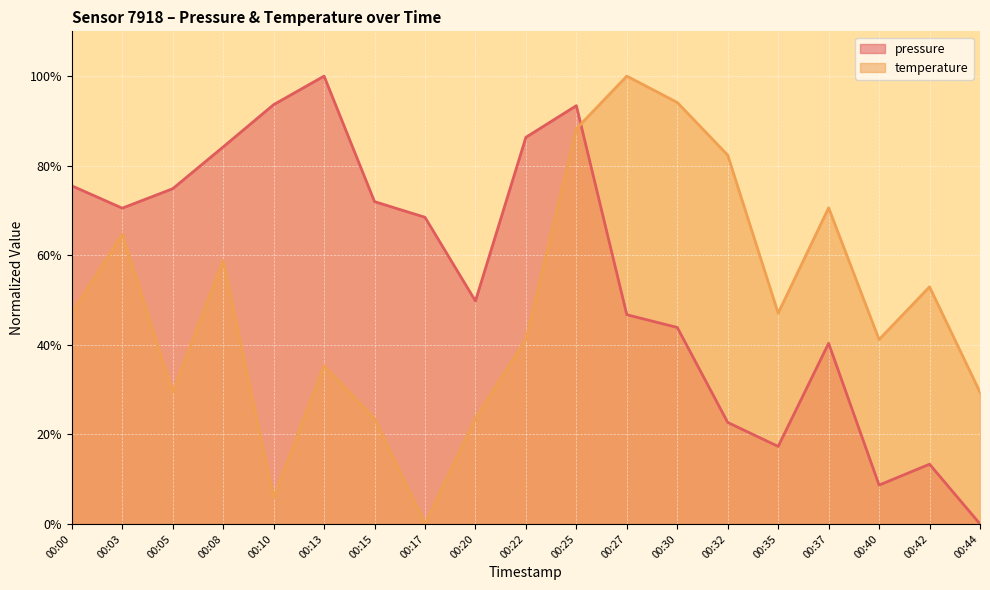

What is the average value of the temperature series?

49.2